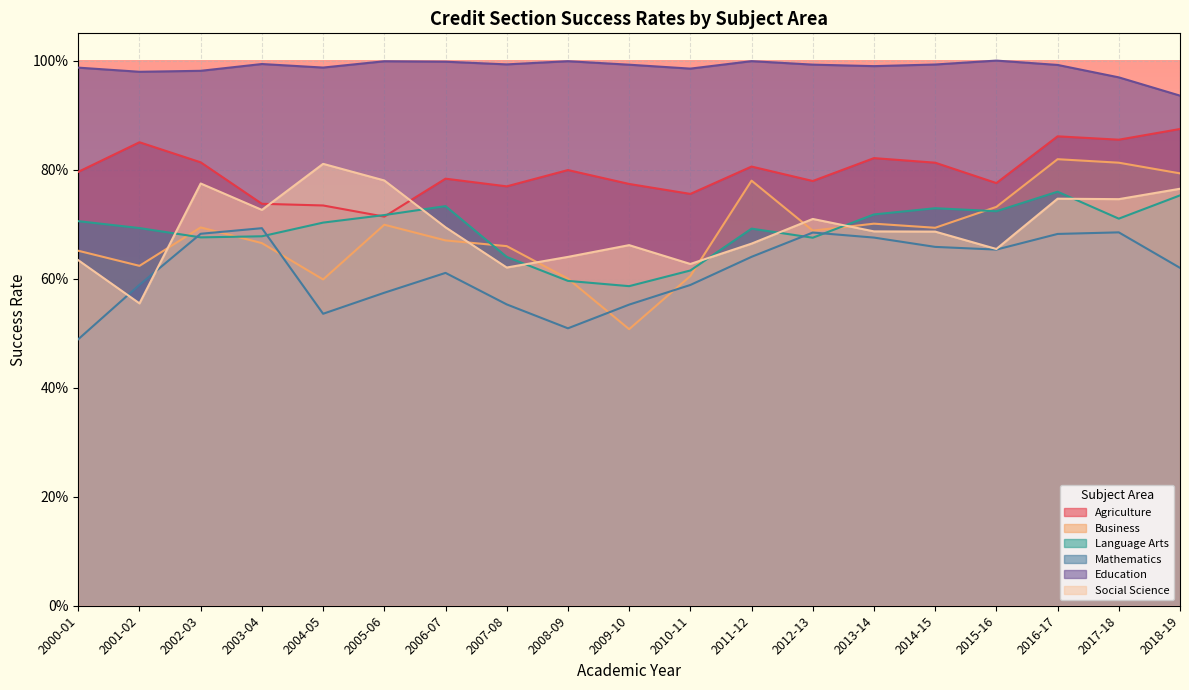

What position from the left is 2009-10?

10